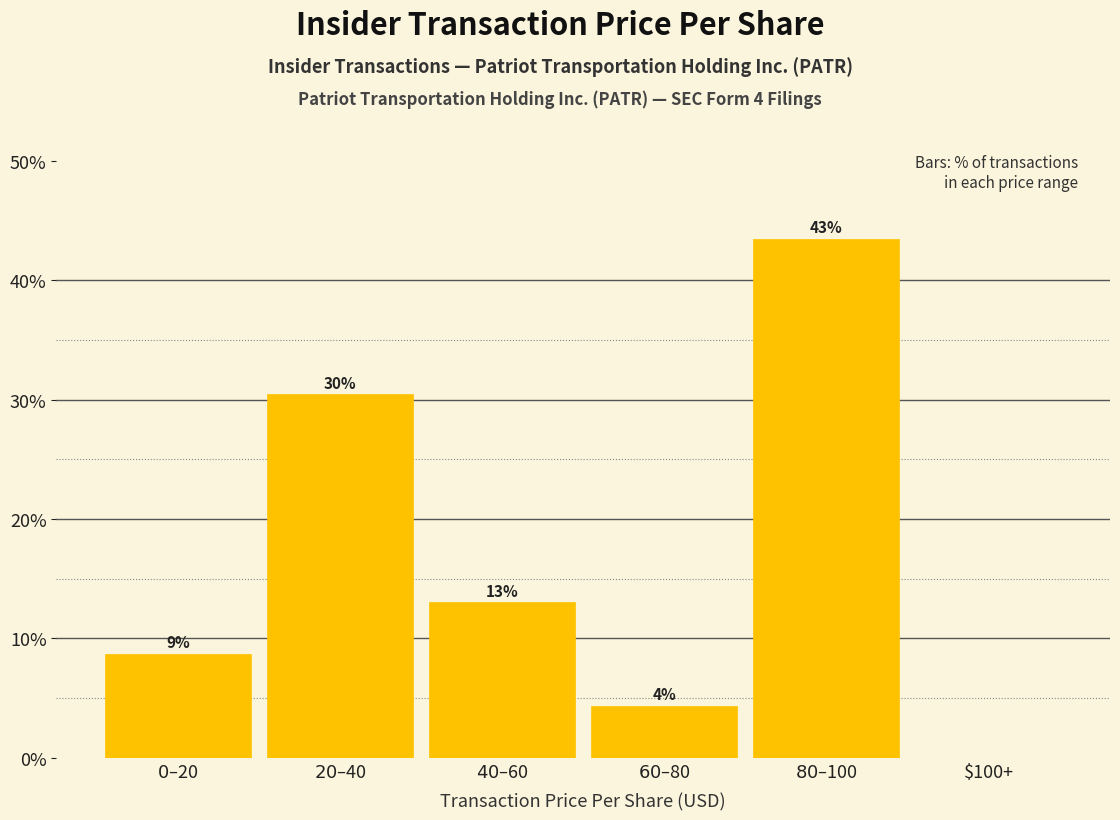

Are the bars horizontal?

No